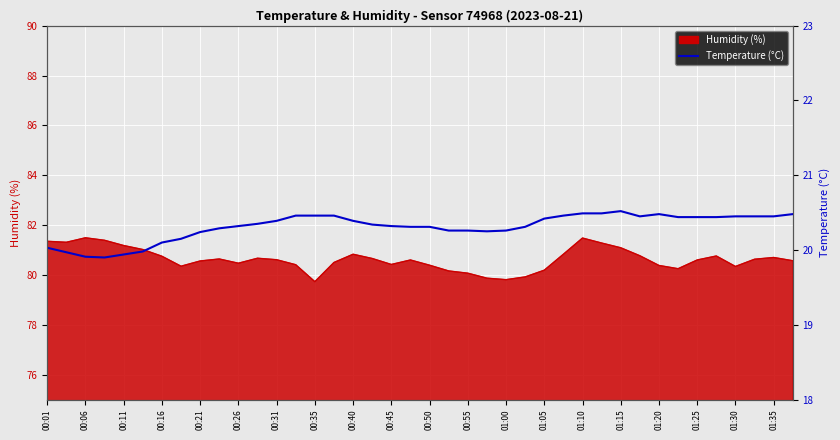

What is the minimum value shown in the chart?

19.9